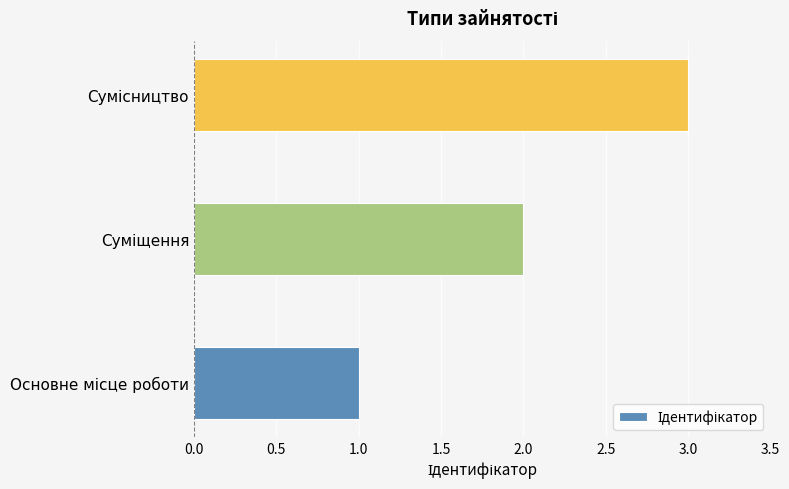

What is the greatest value displayed?

3